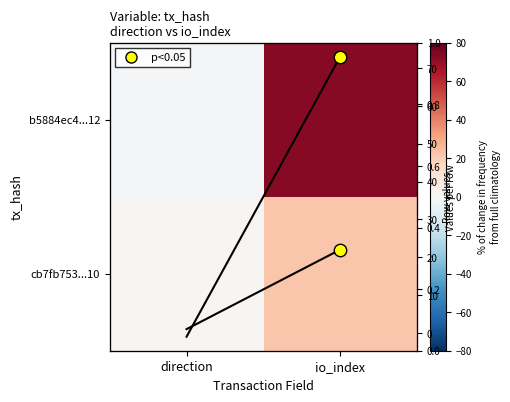

The b5884ec4...12 series shows -1 at direction. True or false?

False